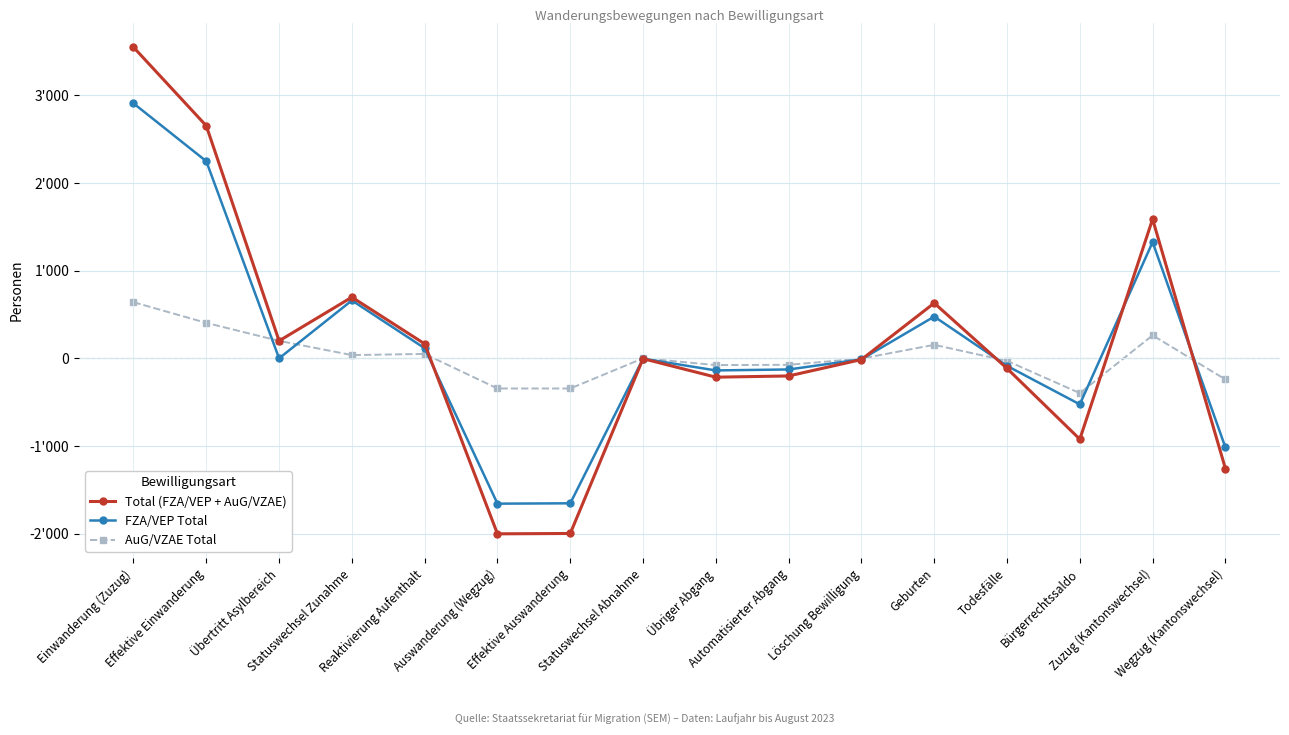

Which series has the widest spread of values?

Total (FZA/VEP + AuG/VZAE)